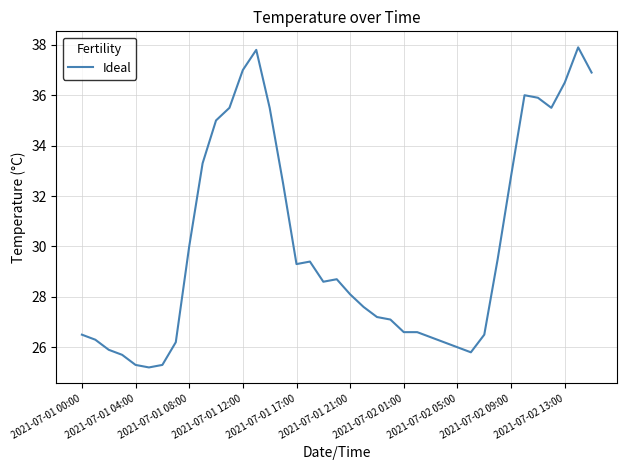

Count the number of categories in the chart.

39